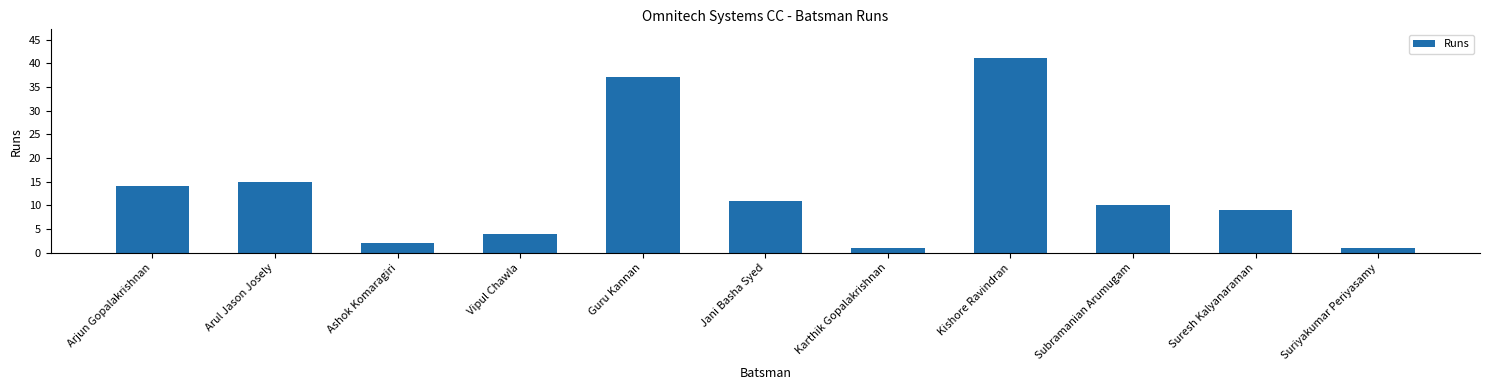

How many data points are less than 10?

5